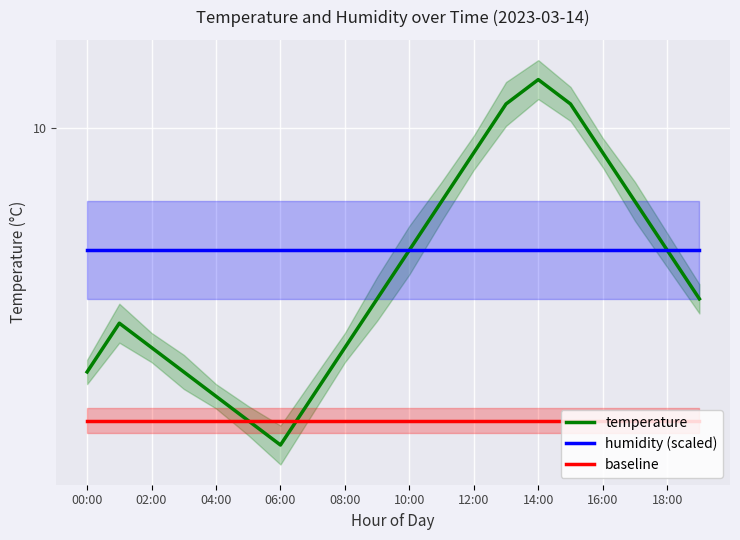

What is the sum of the baseline values at 19 and 06:00?

17.6